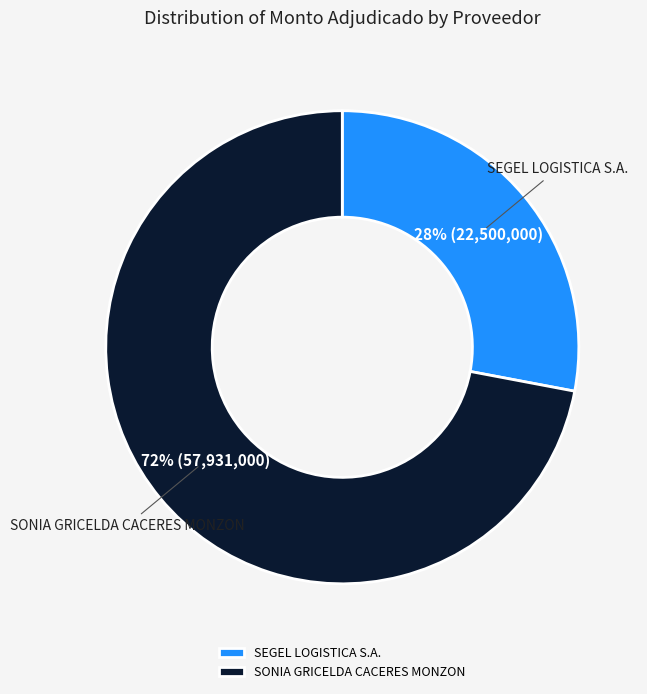

To the nearest percent, what portion does SEGEL LOGISTICA S.A. represent?

28%